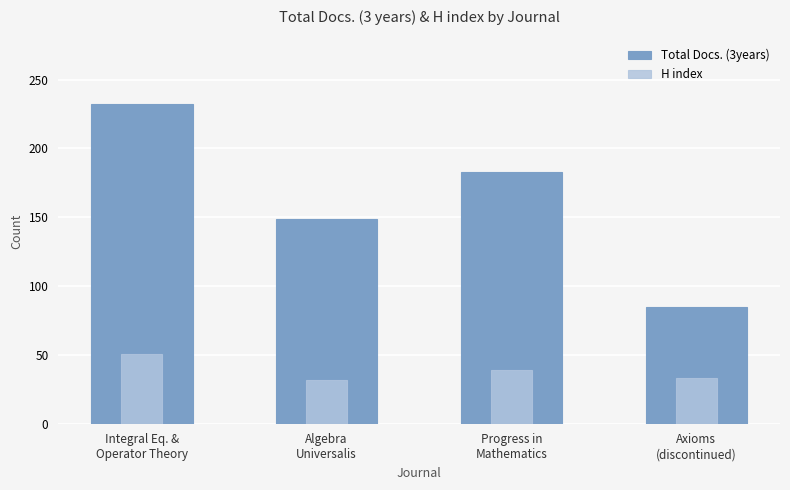

Which series has the largest total across all categories?

Total Docs. (3years)